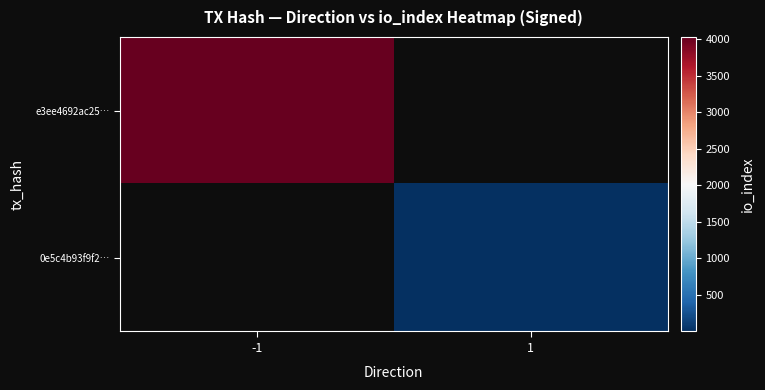

Rank the series by their average value, from lowest to highest.

e3ee4692ac25…, 0e5c4b93f9f2…